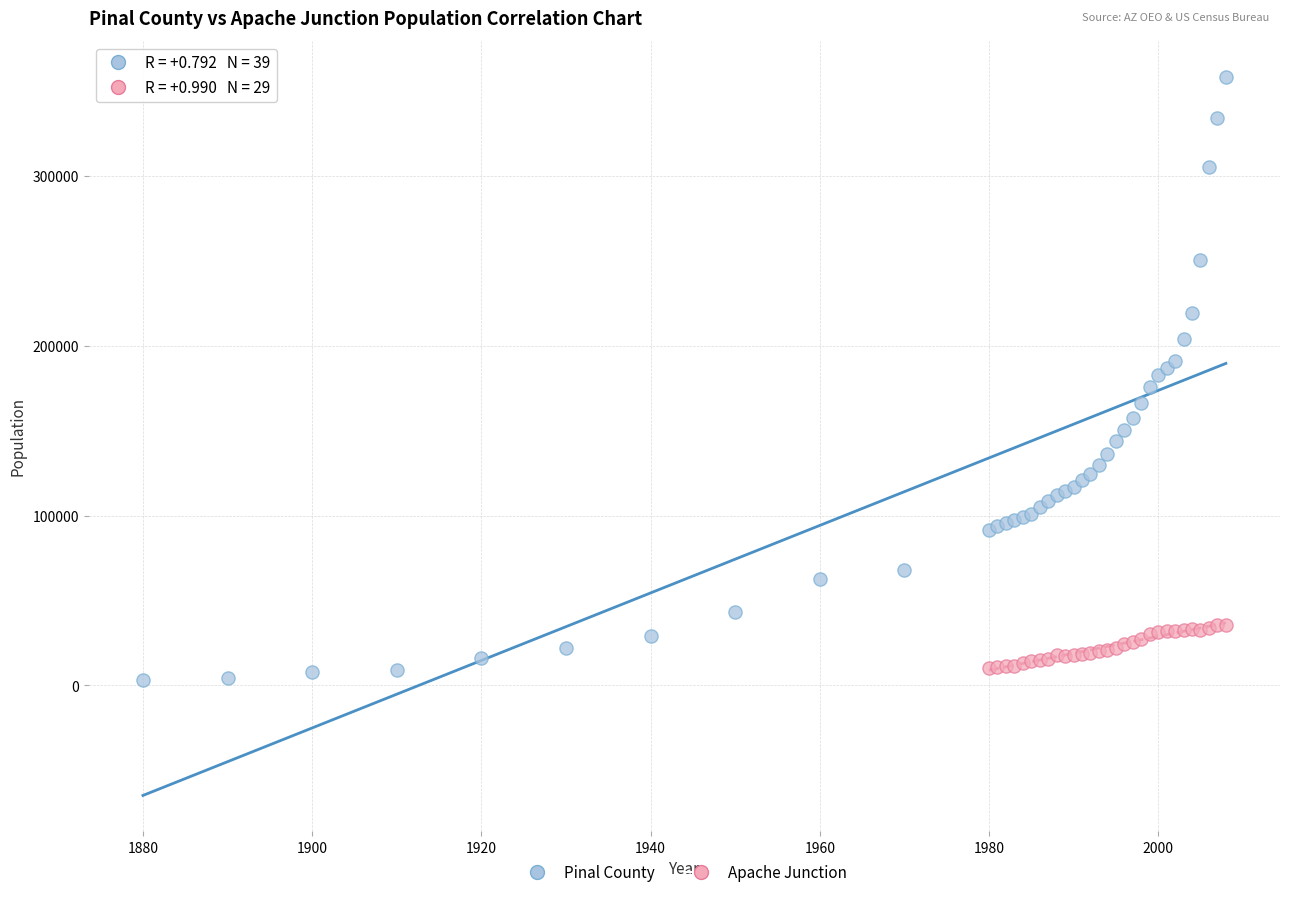

Which series reaches the maximum Y coordinate?

Pinal County